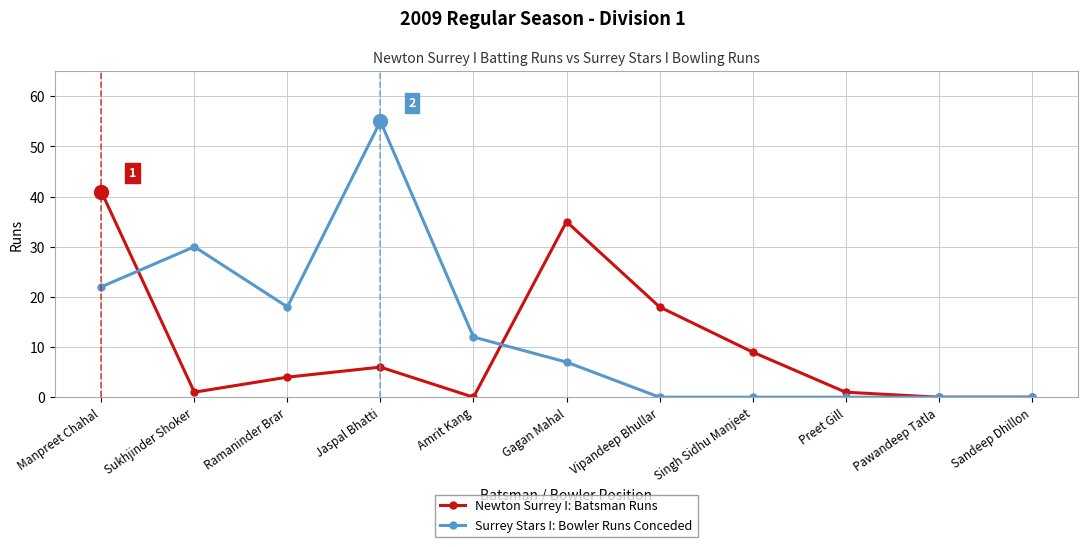

What is the difference between the highest and lowest values at Manpreet Chahal?

19